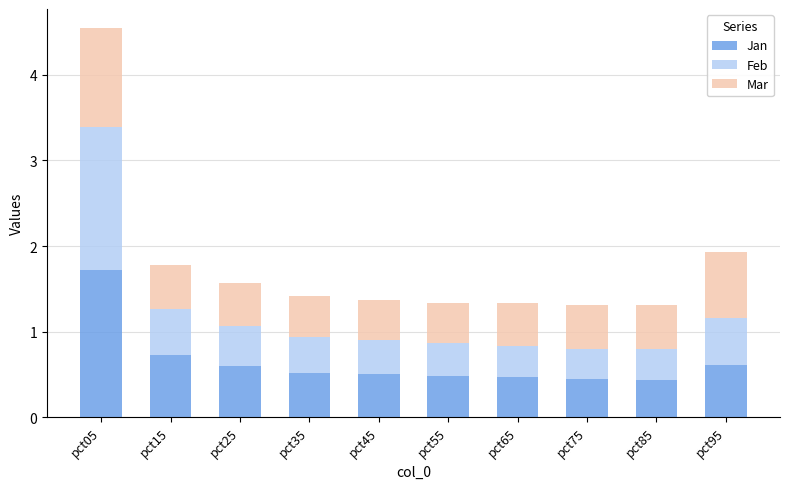

What is the maximum value for Jan?

1.7